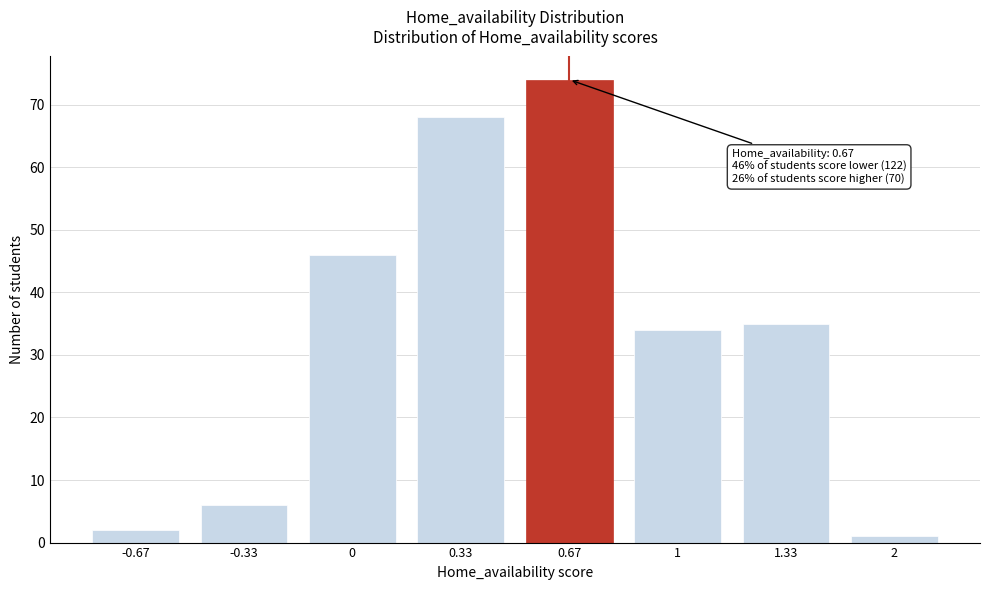

Reading left to right, list all the values displayed in this chart.

2	6	46	68	74	34	35	1